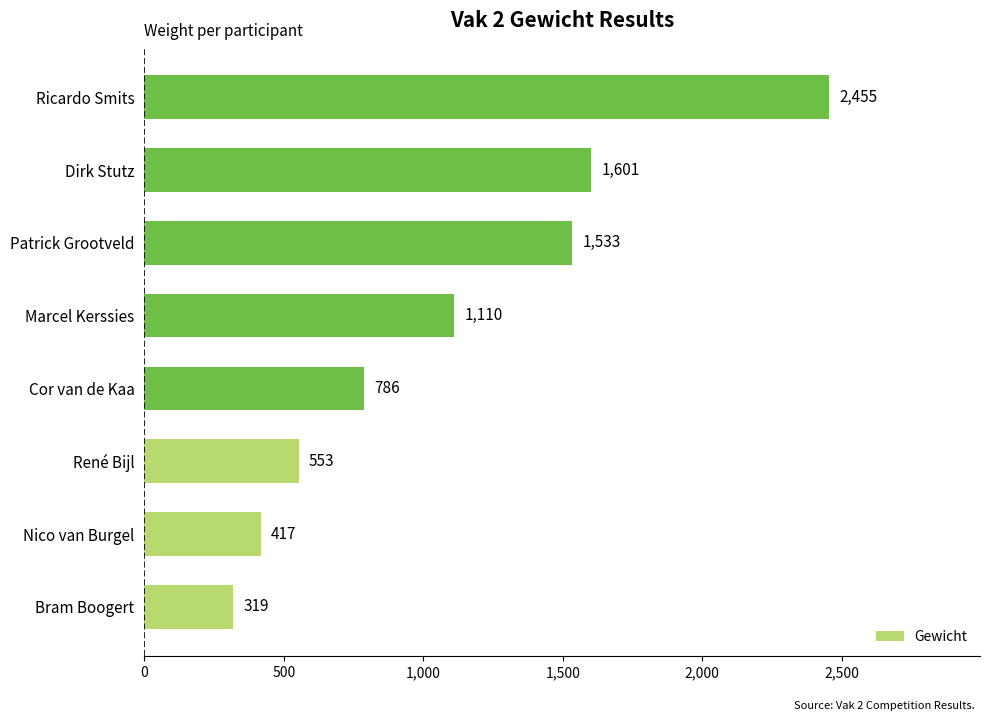

List the labels in order of value, smallest first.

Bram Boogert, Nico van Burgel, René Bijl, Cor van de Kaa, Marcel Kerssies, Patrick Grootveld, Dirk Stutz, Ricardo Smits